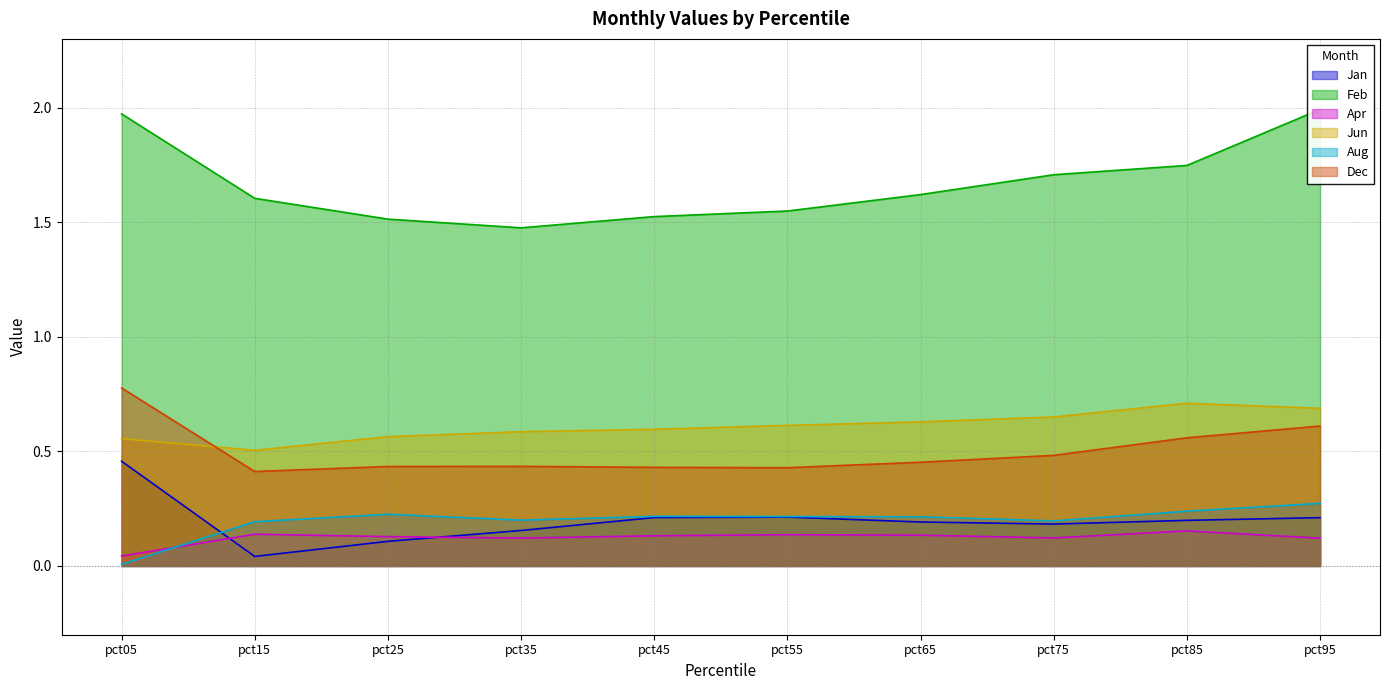

Does the chart have visible grid lines?

Yes